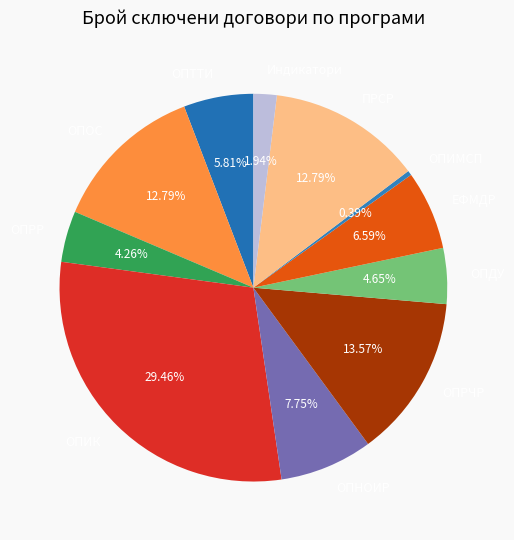

To the nearest percent, what is the combined percentage of ОПДУ and ОПИМСП?

5%